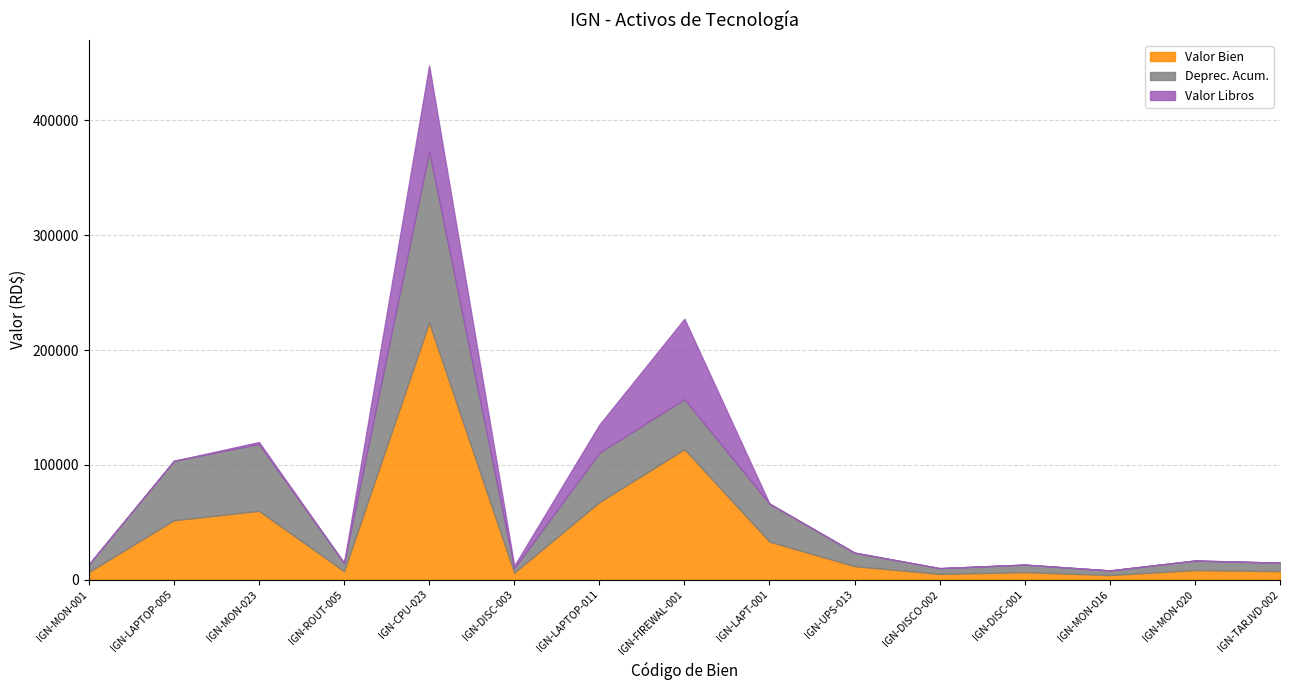

True or false: Deprec. Acum. has a value of 7399.0 at IGN-TARJVD-002.

True